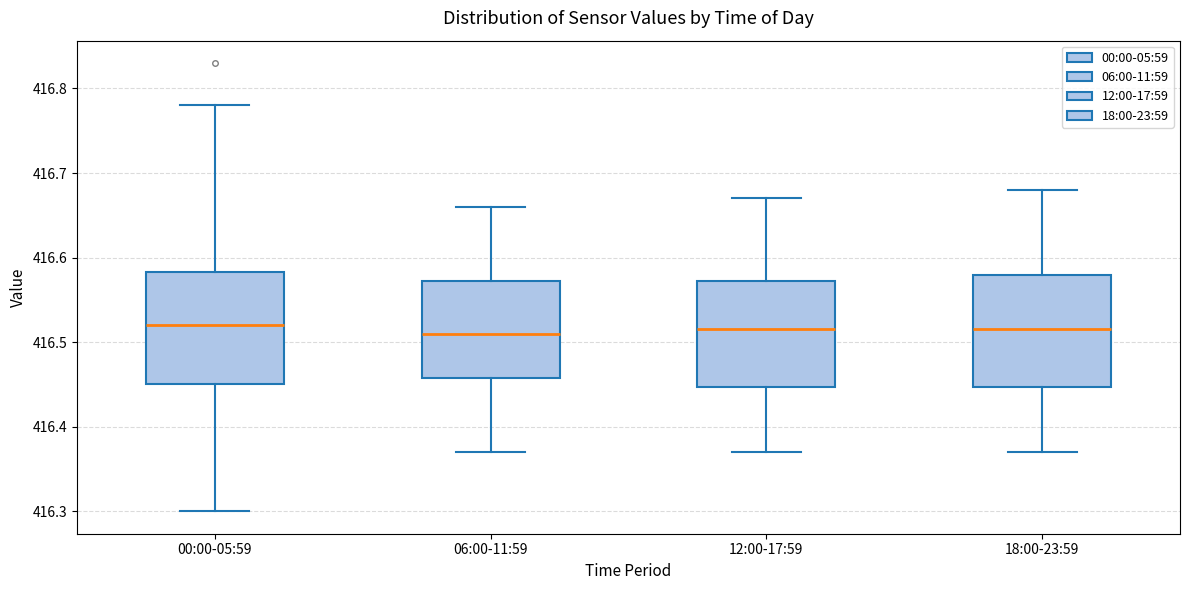

Where does the lower whisker of the box for 18:00-23:59 end on the y-axis? The values are not printed on the chart, so give them approximately, as read against the axis.

416.37